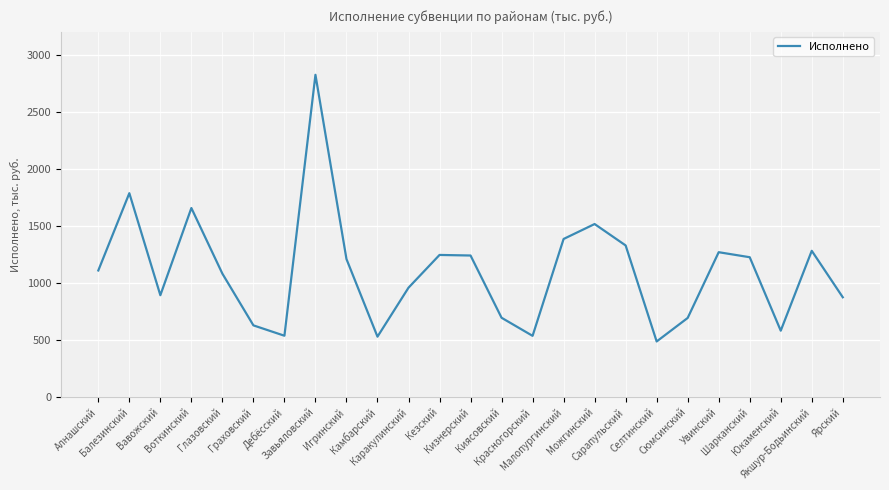

Where is the first local maximum?

Балезинский